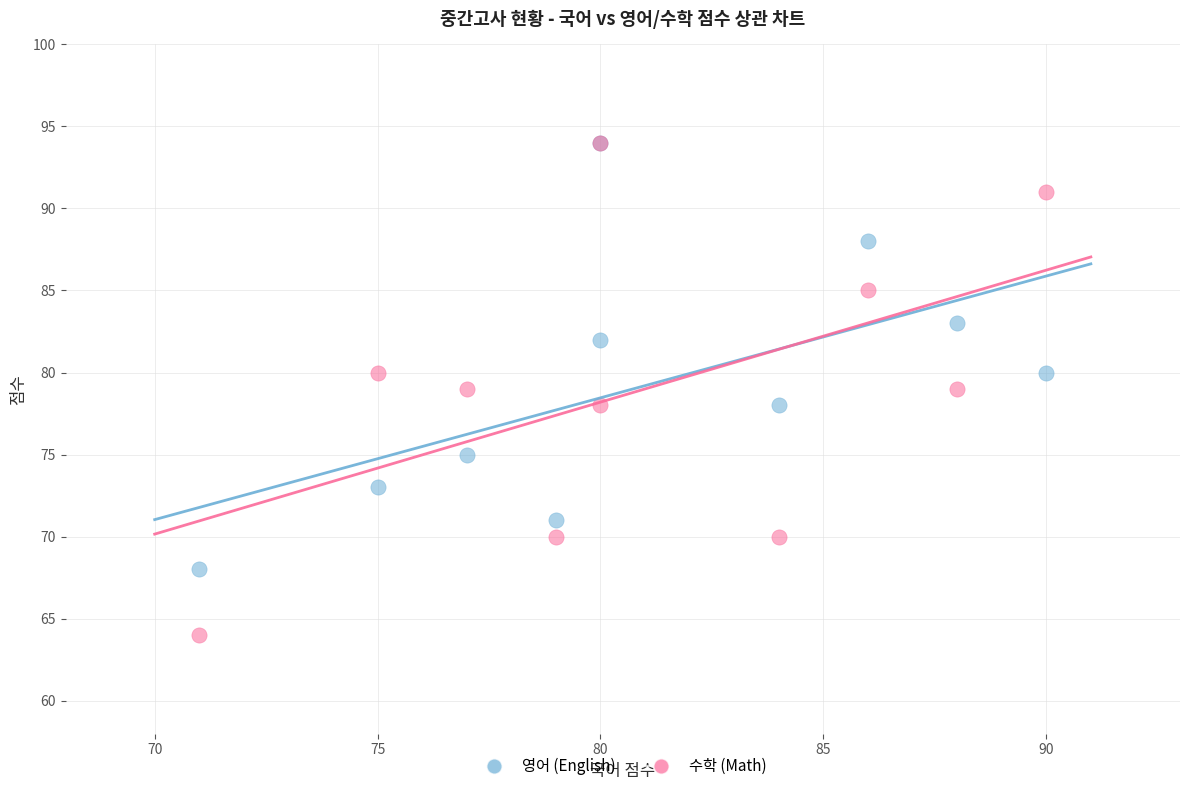

What are all the series names shown in the legend?

영어 (English), 수학 (Math)